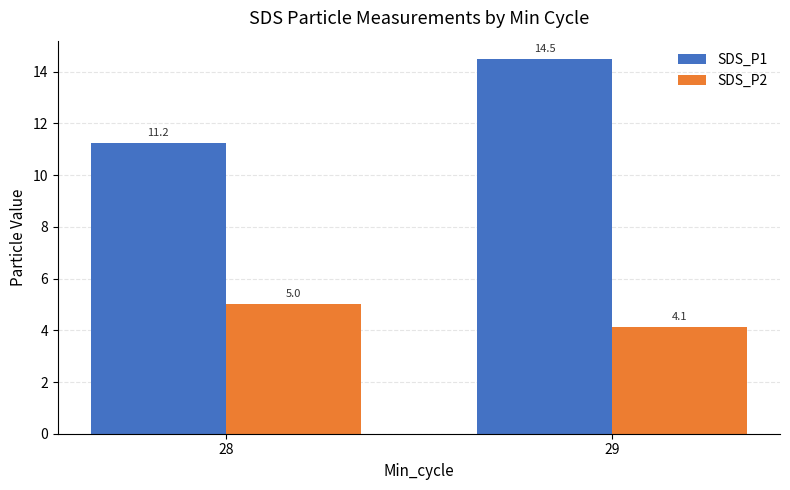

True or false: SDS_P2 has a value of 7.2 at 29.

False